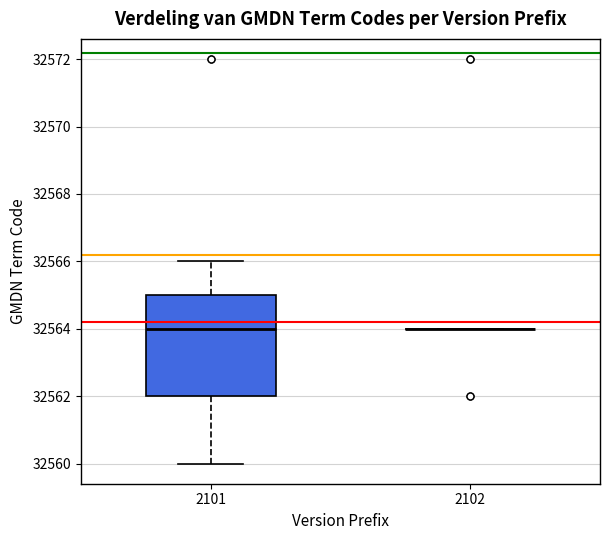

Reading left to right, read every box against the y-axis: the position of its median line, the range the box covers, and the ends of its whiskers. The values are not printed on the chart, so give them approximately, as read against the axis.

2101: median 32564, box 32562 to 32565, whiskers 32560 to 32566
2102: box collapsed to a line at 32564, whiskers 32564 to 32564